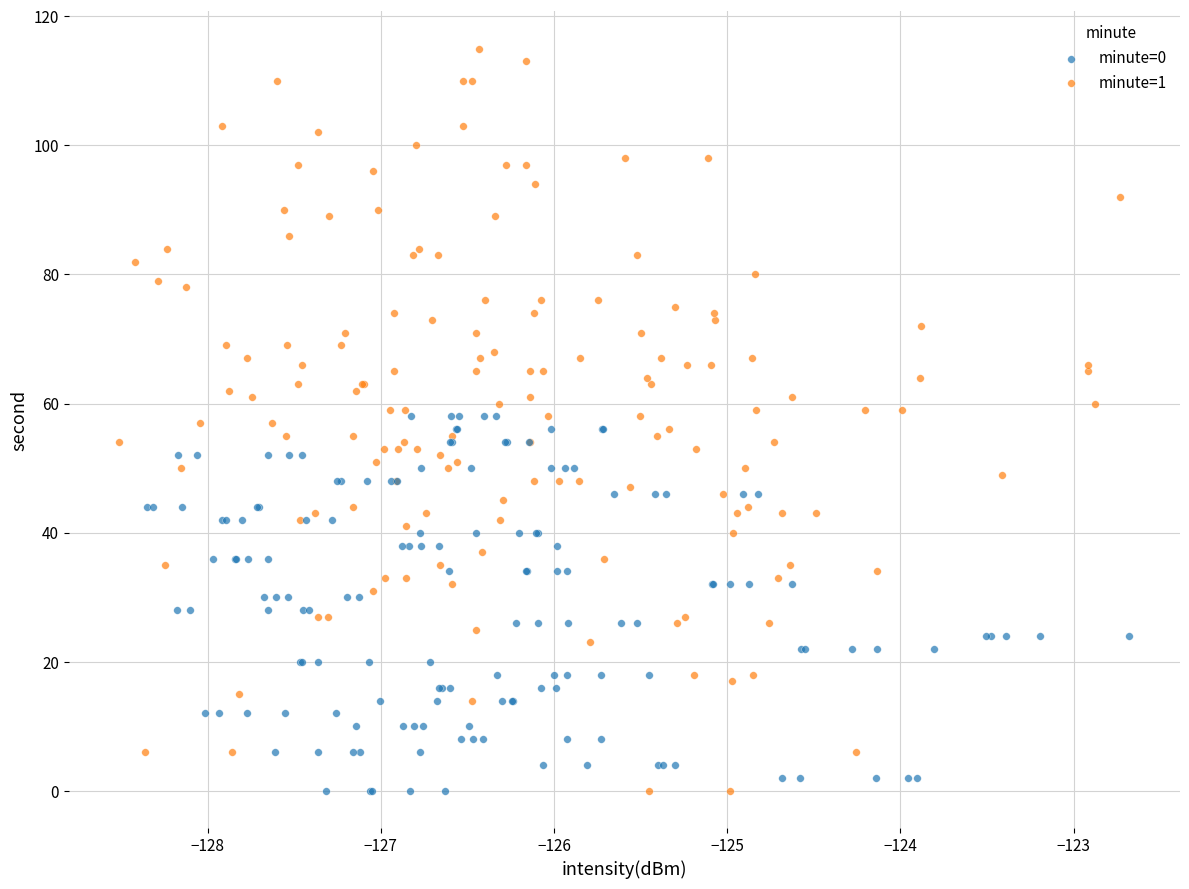

What are all the series names shown in the legend?

minute=0, minute=1